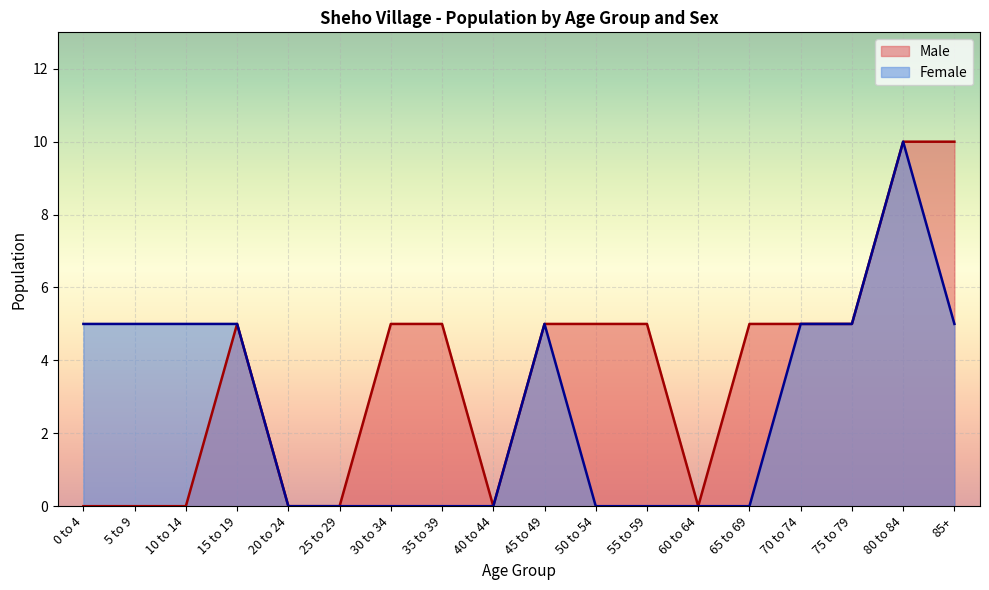

At which label is Male closest to 5?

15 to 19